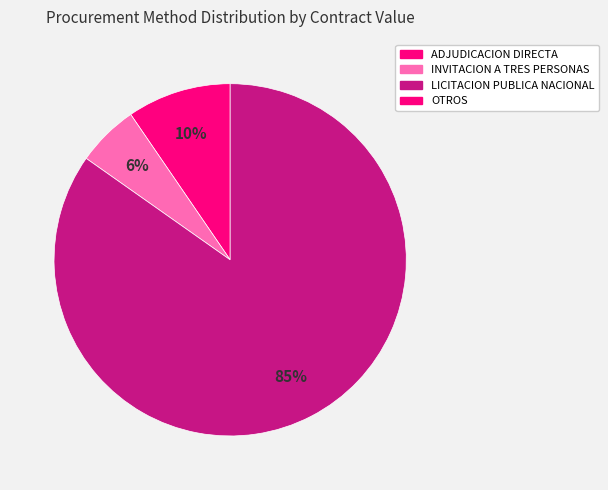

To the nearest percent, what is the average slice percentage?

33%